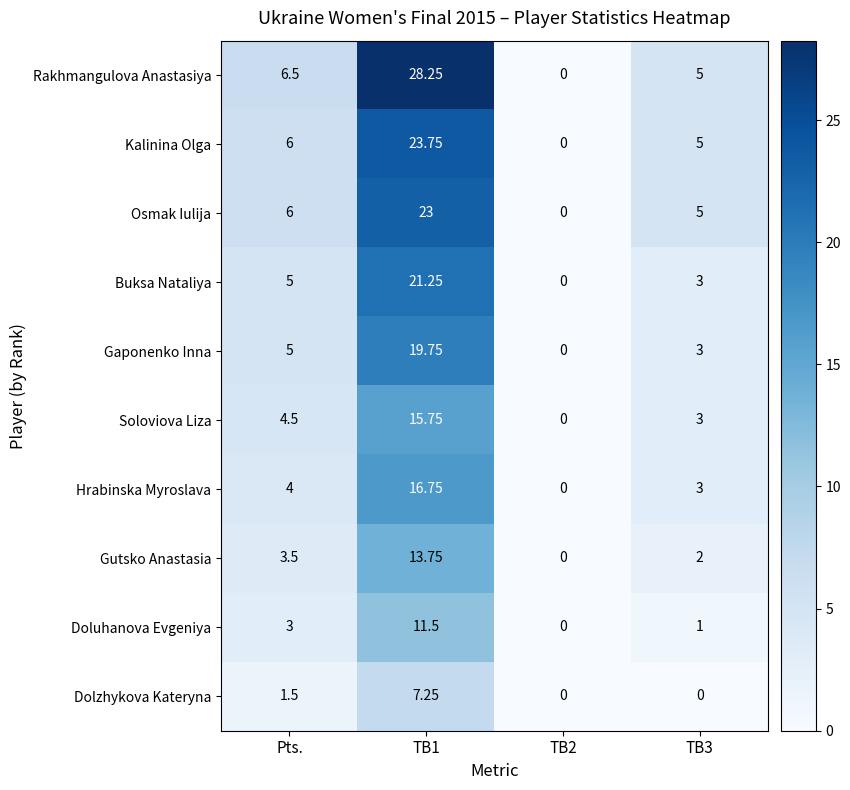

At which label is Rakhmangulova Anastasiya closest to 14?

Pts.